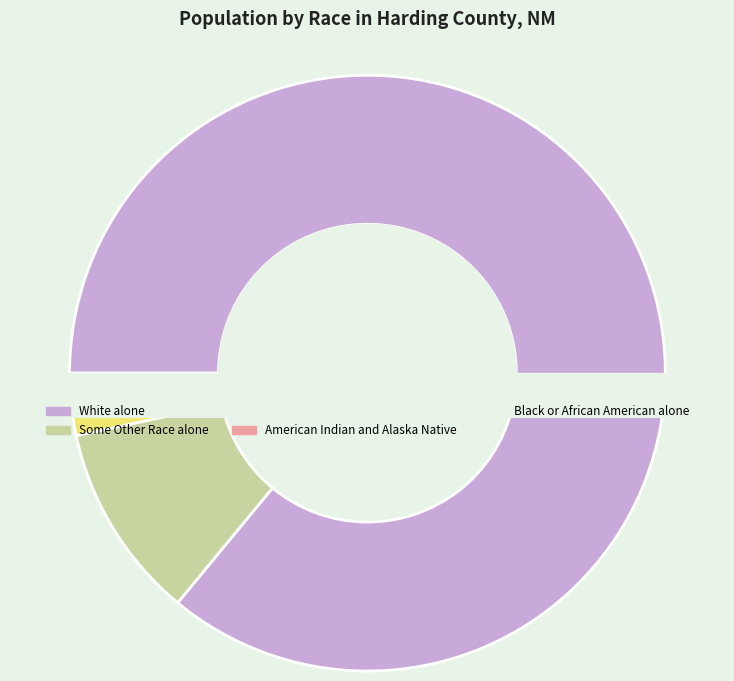

Which category has the smallest portion of the pie?

Asian alone